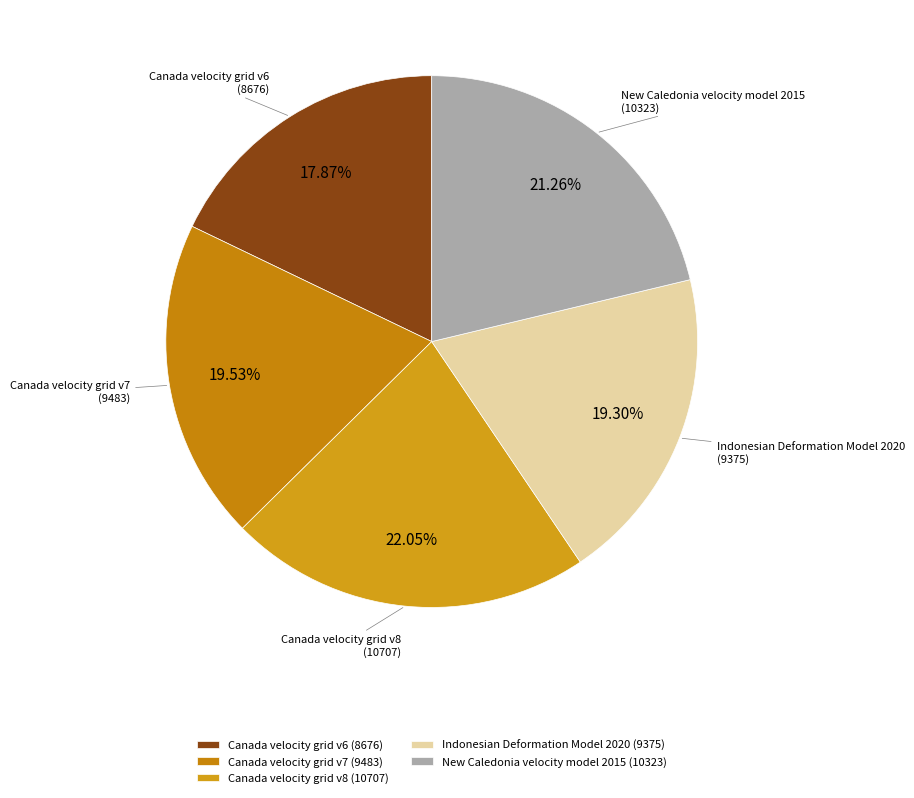

Approximately how many times larger is the value at Canada velocity grid v8 (10707) compared to Canada velocity grid v6 (8676)?

1.2